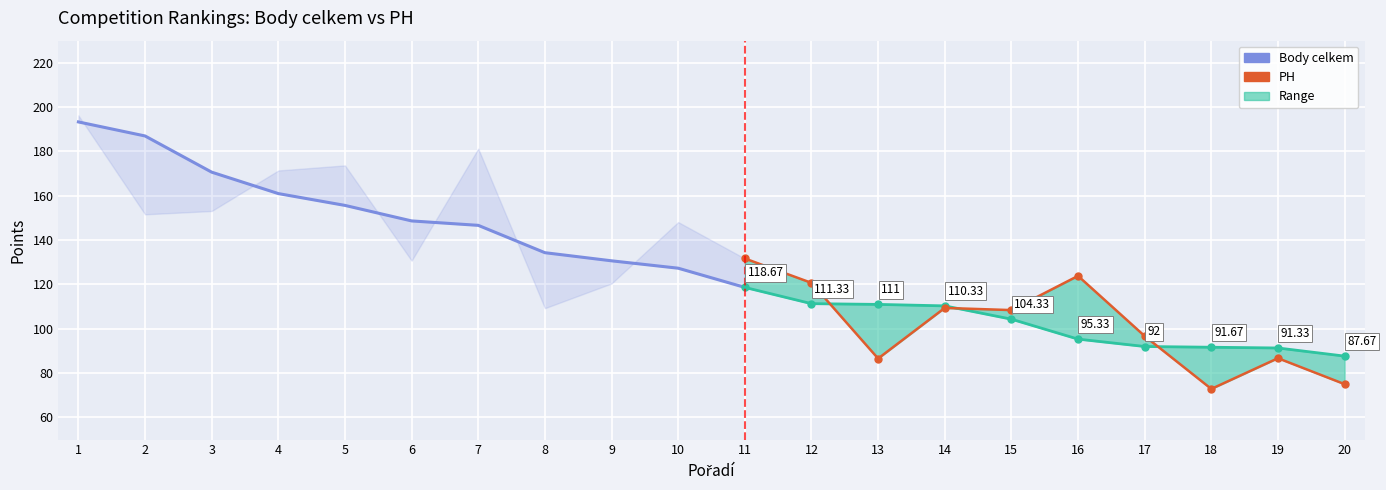

What is the spread (max minus min) of values at 1?

3.0